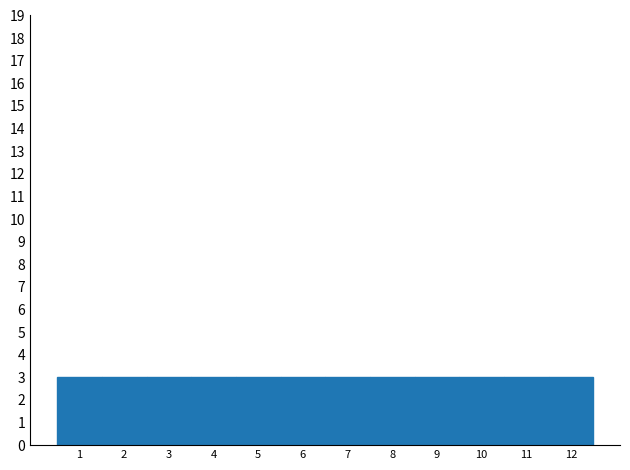

What is the height of the bar covering 10.5 to 11.5 on the x-axis? The values are not printed on the chart, so give them approximately, as read against the axis.

3